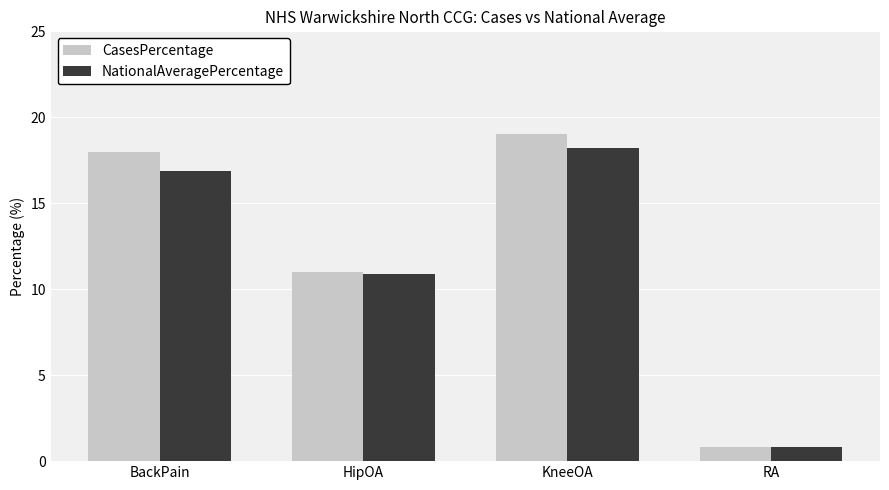

List the series in order of their overall mean, lowest first.

NationalAveragePercentage, CasesPercentage